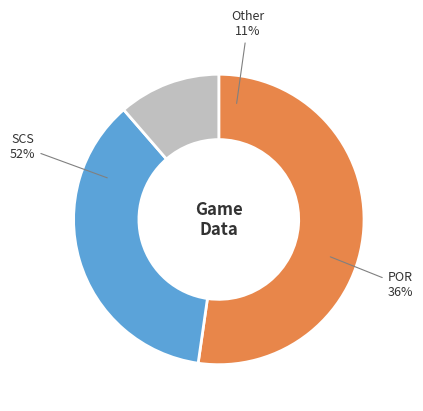

What is the largest slice in the pie chart?

SCS